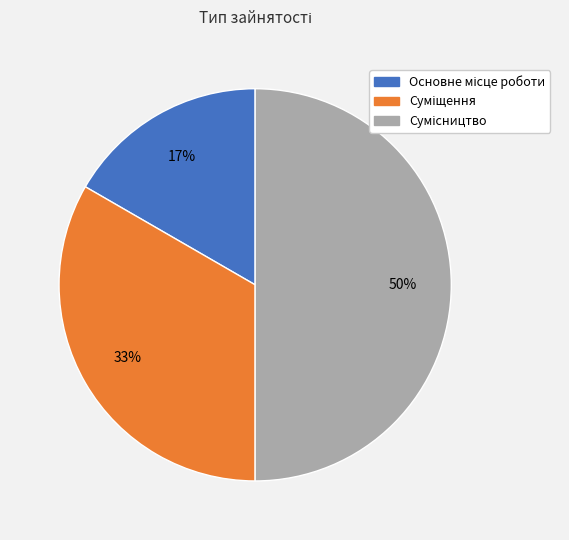

To the nearest percent, what is the average slice percentage?

33%